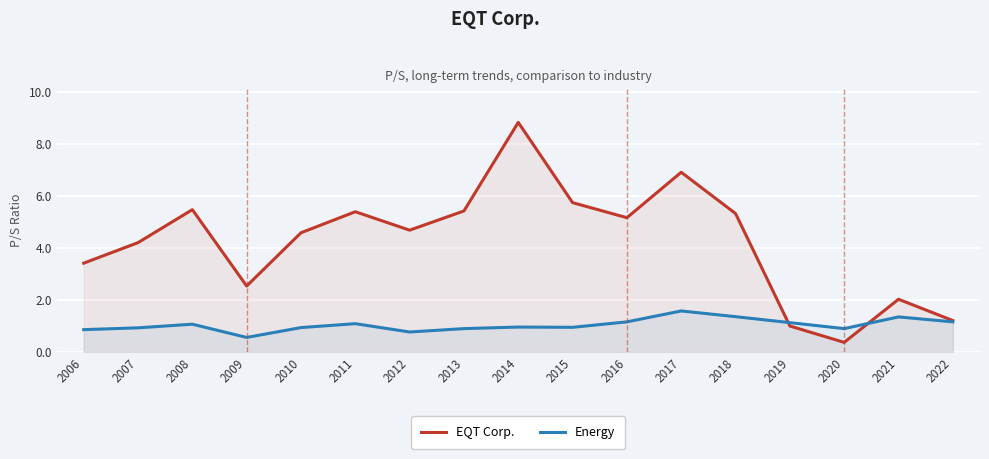

Is it true that EQT Corp. equals 4.8 at 2006?

False